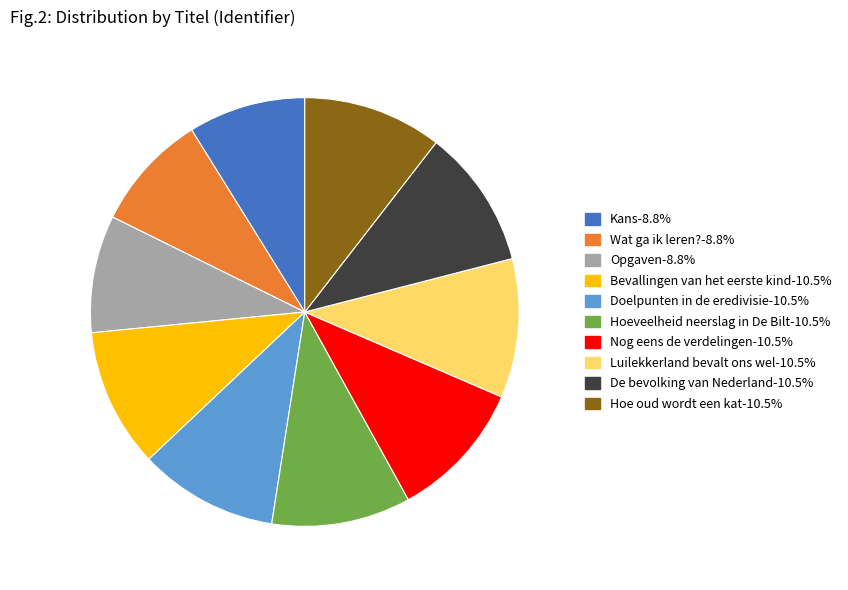

Combined, do Bevallingen van het eerste kind and Hoe oud wordt een kat account for over 50%?

No